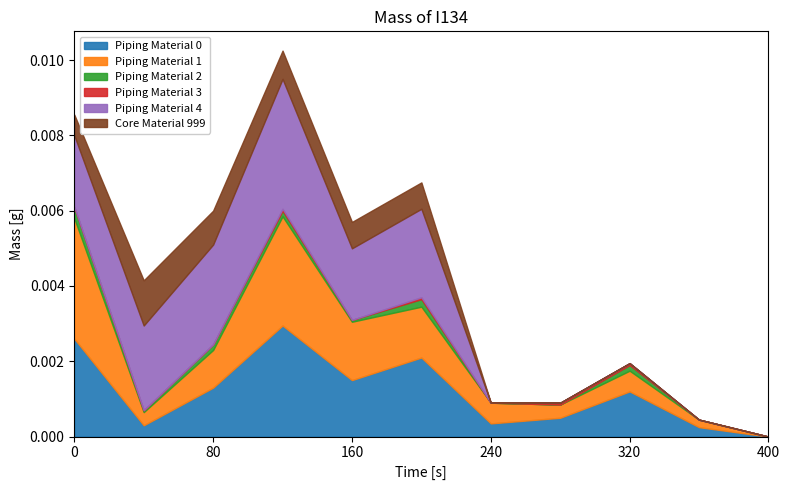

Which series has the largest total across all categories?

Piping Material 4